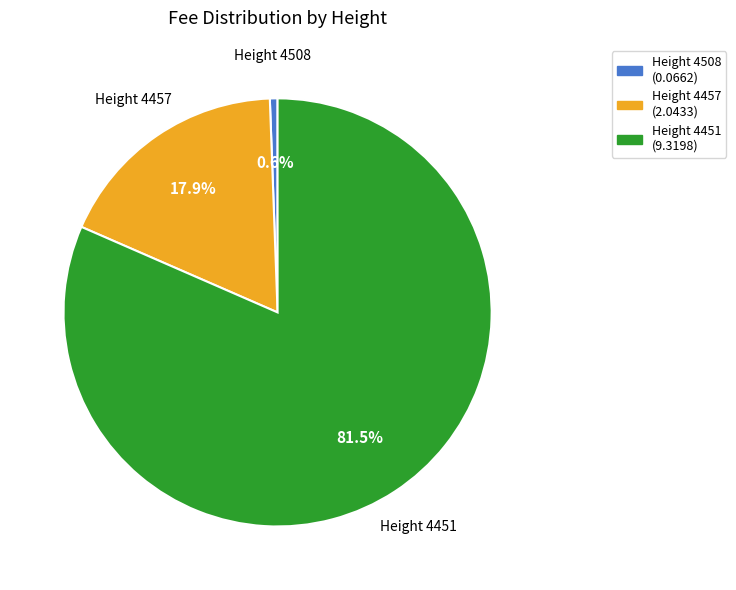

Rank the categories by value from highest to lowest.

Height 4451, Height 4457, Height 4508